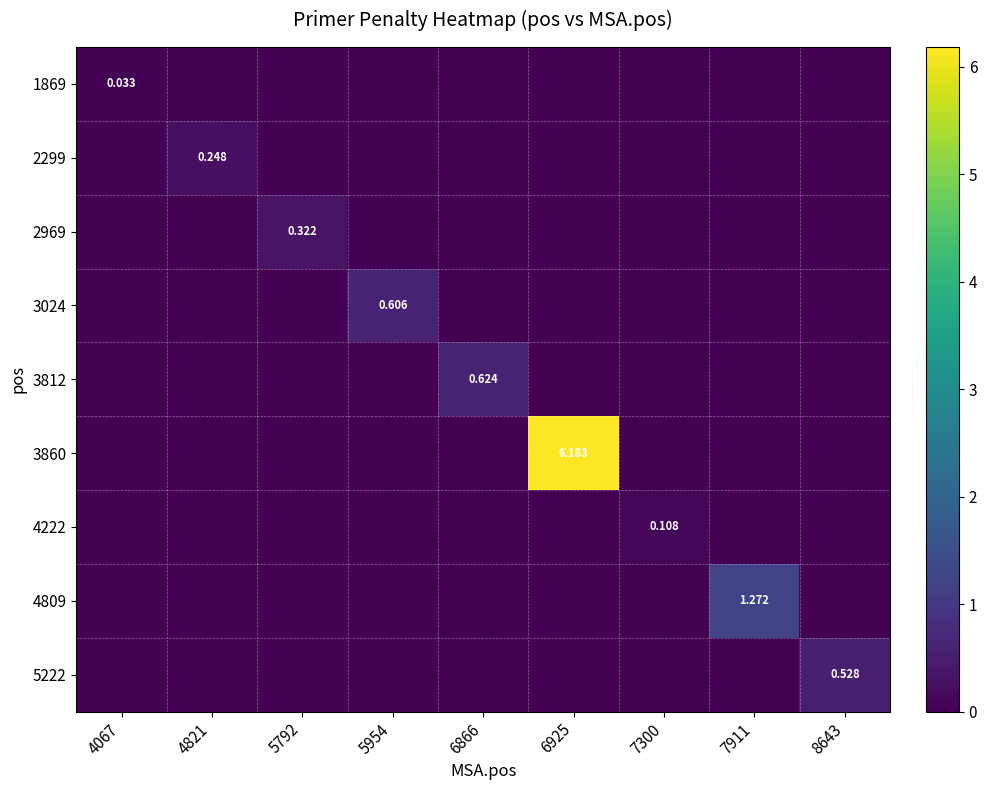

Is the value of 4222 at 5954 greater than the value of 2299 at 4067?

No